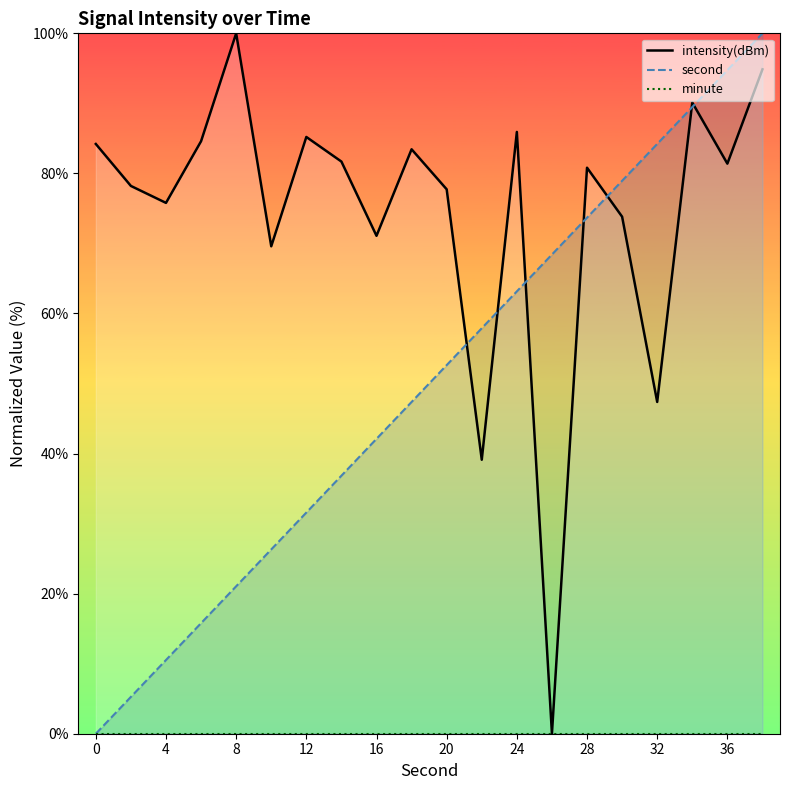

Which series has the largest total across all categories?

intensity(dBm)